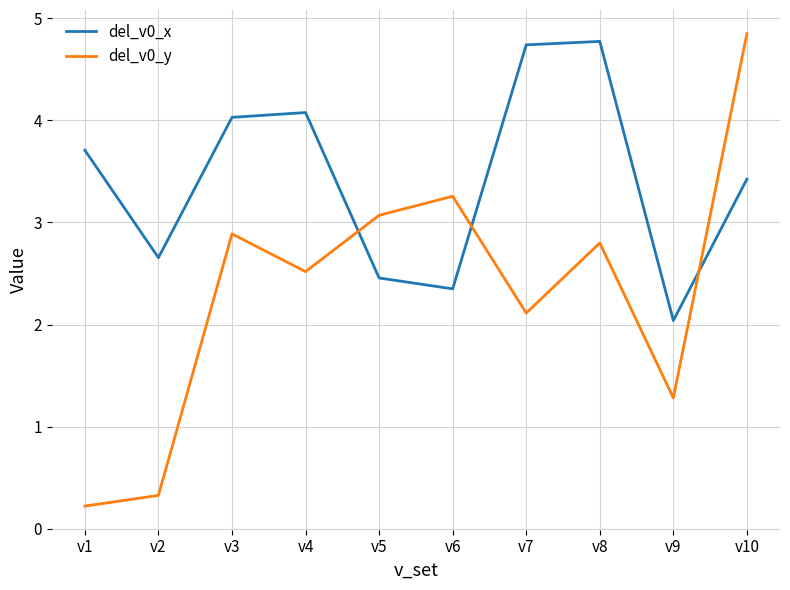

What is the approximate value of del_v0_y at v2?

0.3